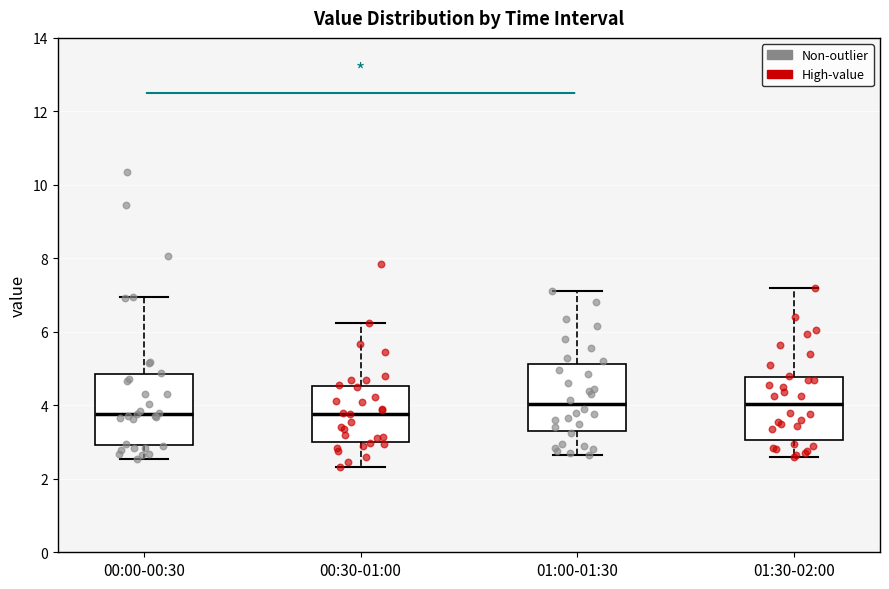

Reading left to right, transcribe this box plot: for each box, give where its median line is, the range the box spans, and where its two whiskers end, as read against the y-axis. The values are not printed on the chart, so give them approximately, as read against the axis.

00:00-00:30: median 3.8, box 3.0 to 4.8, whiskers 2.6 to 7.0
00:30-01:00: median 3.8, box 3.0 to 4.6, whiskers 2.4 to 6.2
01:00-01:30: median 4.0, box 3.2 to 5.2, whiskers 2.6 to 7.2
01:30-02:00: median 4.0, box 3.0 to 4.8, whiskers 2.6 to 7.2